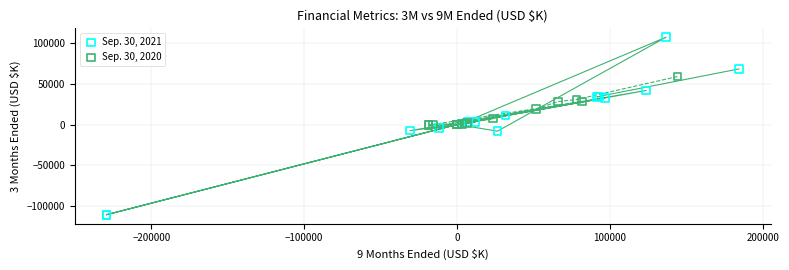

Which series has the widest spread of Y values?

Sep. 30, 2021